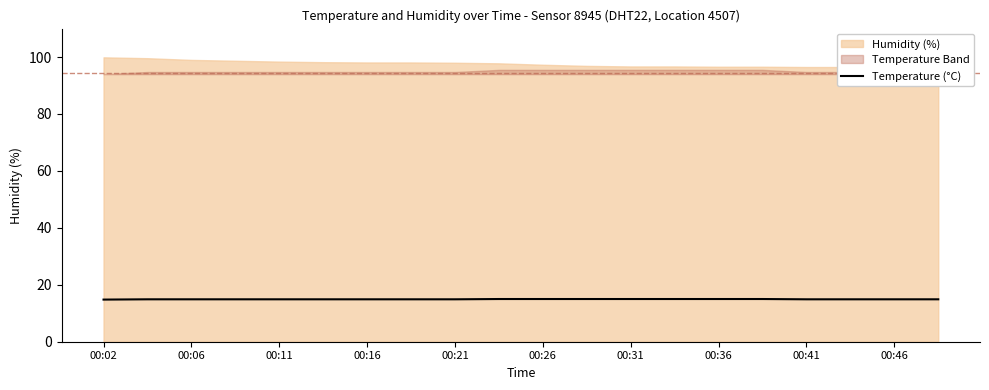

Is it true that the value at 00:36 is 23.5?

False